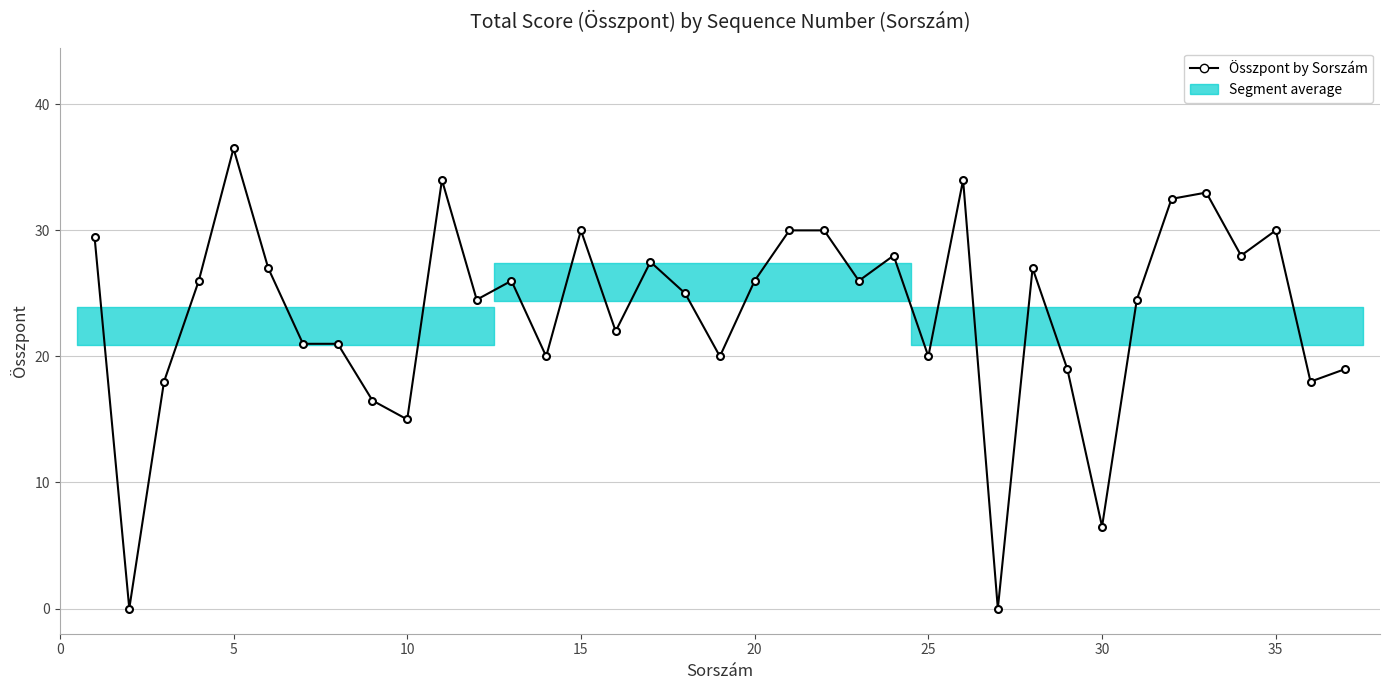

Which has a higher value, 25 or 10?

10